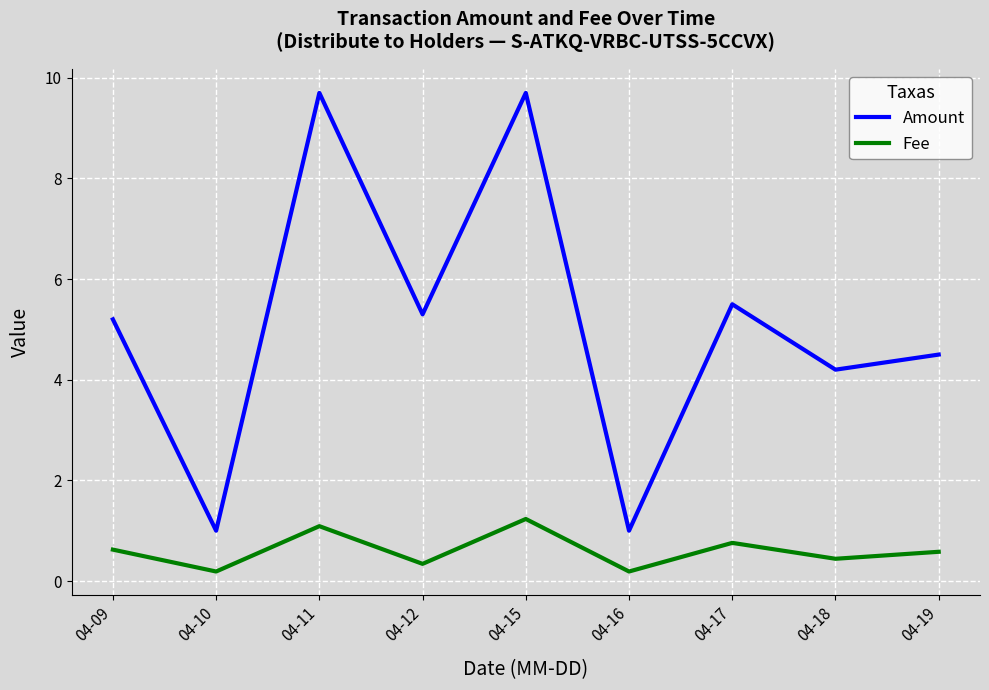

Reading right to left, transcribe all the data shown in this chart.

Amount: 04-19=4.5	04-18=4.2	04-17=5.5	04-16=1.0	04-15=9.7	04-12=5.3	04-11=9.7	04-10=1.0	04-09=5.2
Fee: 04-19=0.6	04-18=0.4	04-17=0.8	04-16=0.2	04-15=1.2	04-12=0.3	04-11=1.1	04-10=0.2	04-09=0.6